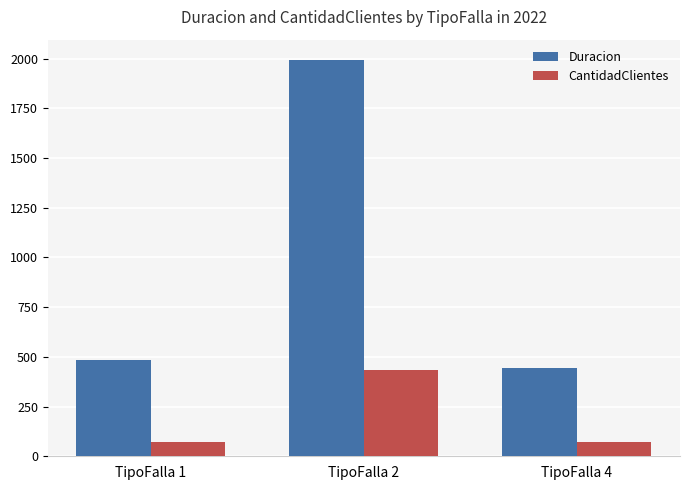

At which category is the sum across all series the highest?

TipoFalla 2